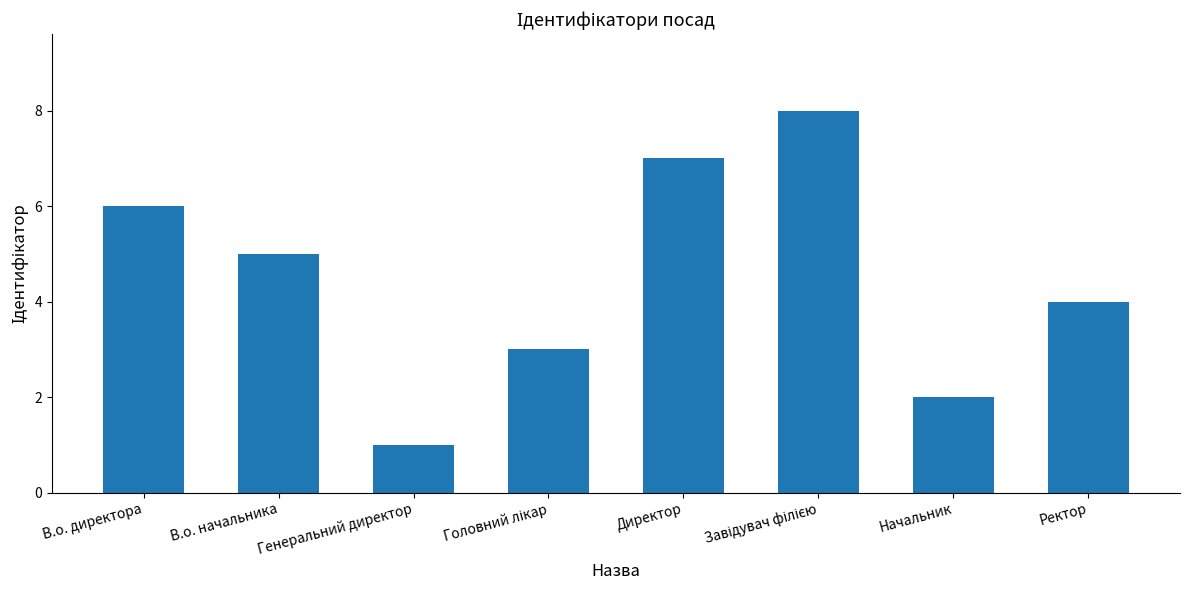

The chart shows a value of 4 at Ректор. True or false?

True